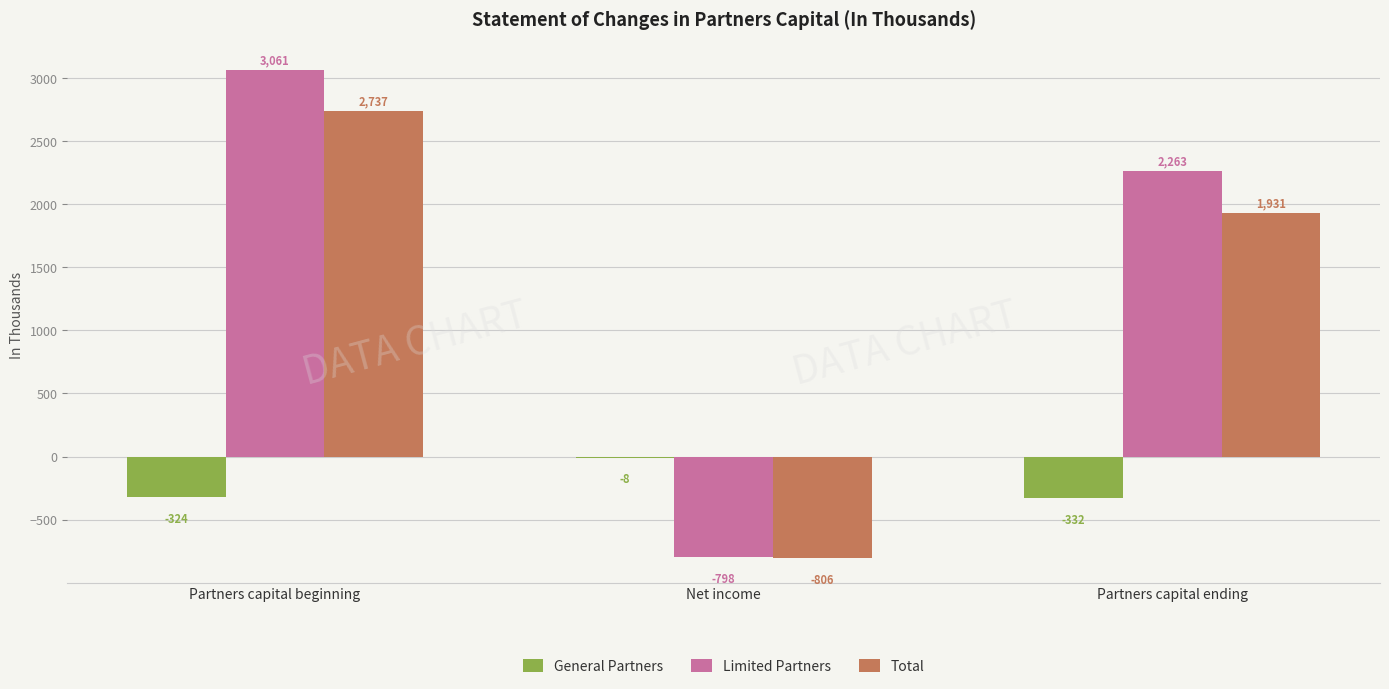

Which series has the widest spread of values?

Limited Partners